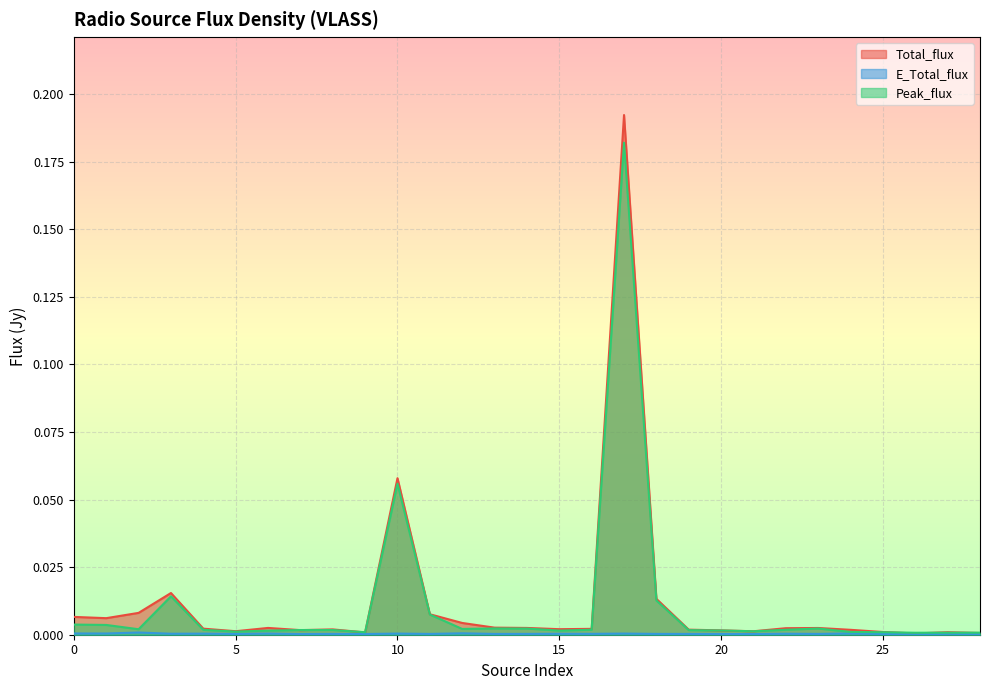

Which series has the widest spread of values?

Total_flux